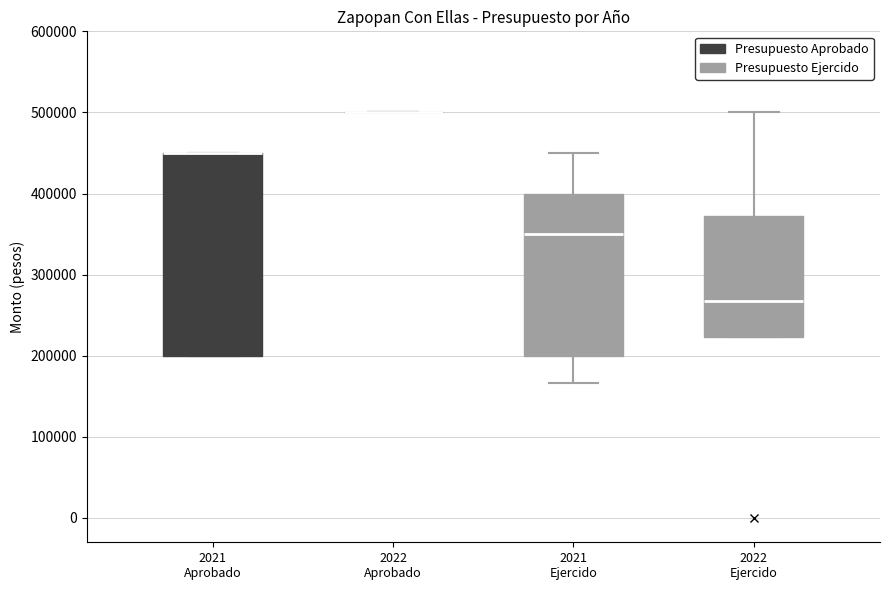

Reading left to right, read every box against the y-axis: the position of its median line, the range the box covers, and the ends of its whiskers. The values are not printed on the chart, so give them approximately, as read against the axis.

2021 Aprobado: median 450000 (drawn on the box's upper edge), box 200000 to 450000, whiskers 200000 to 450000
2022 Aprobado: box collapsed to a line at 500000, whiskers 500000 to 500000
2021 Ejercido: median 350000, box 200000 to 400000, whiskers 170000 to 450000
2022 Ejercido: median 270000, box 220000 to 370000, whiskers 220000 to 500000